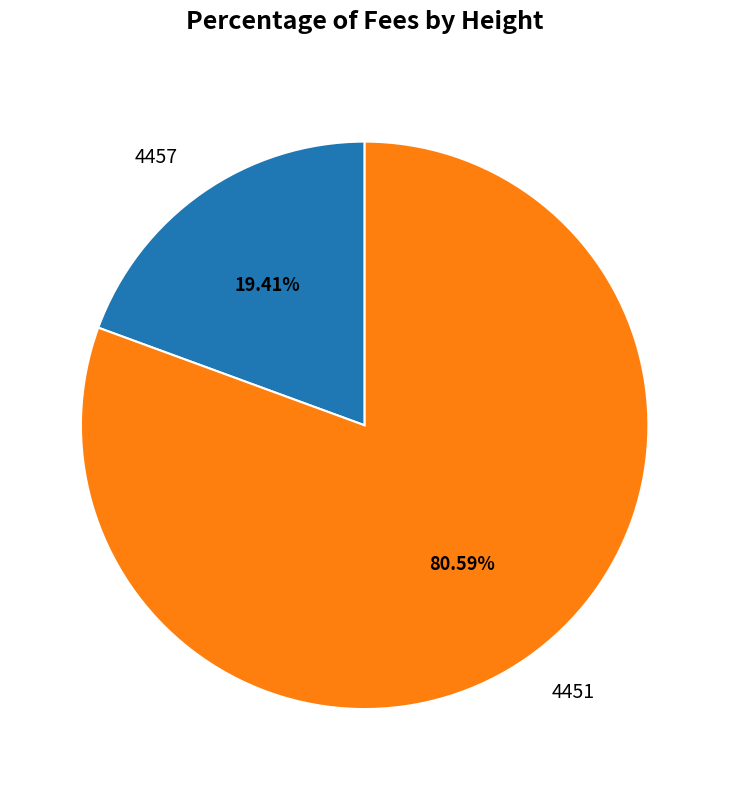

The 4451 slice represents 72% of the pie. True or false?

False